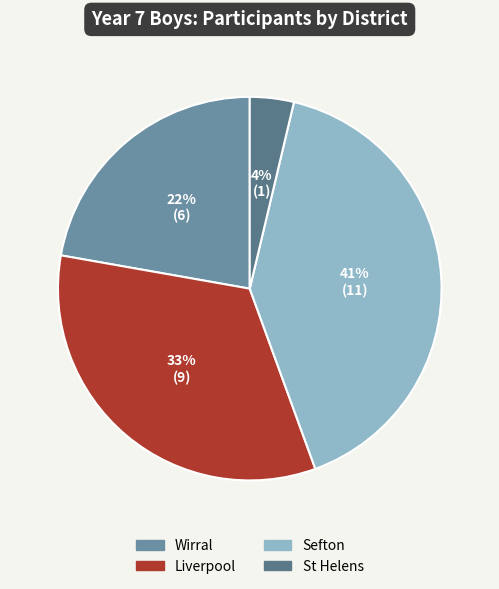

Count the number of slices in the pie.

4